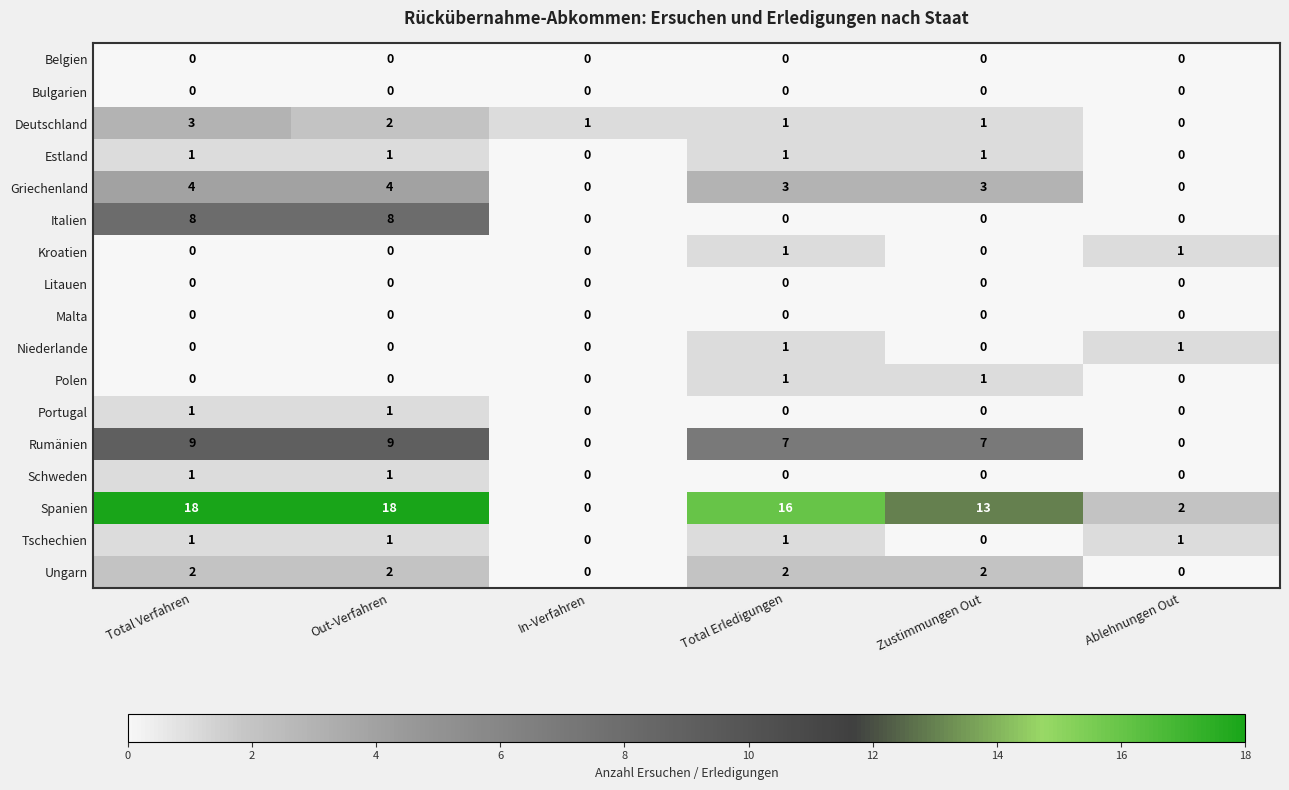

True or false: Italien has a value of 4 at Out-Verfahren.

False